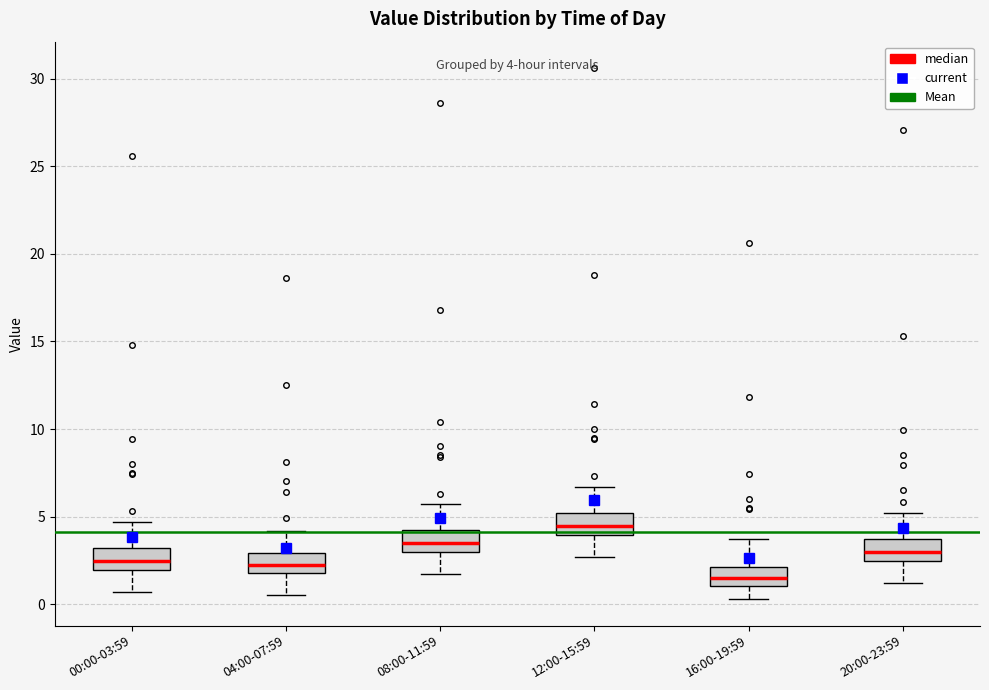

Which box's median line is the lowest?

16:00-19:59